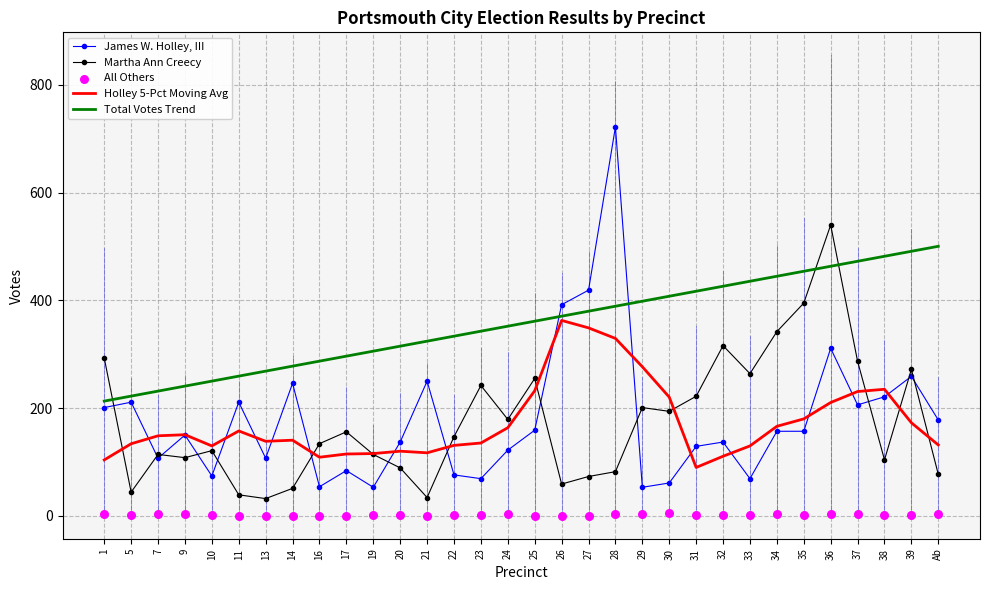

Which series contains the highest Y value?

James W. Holley, III